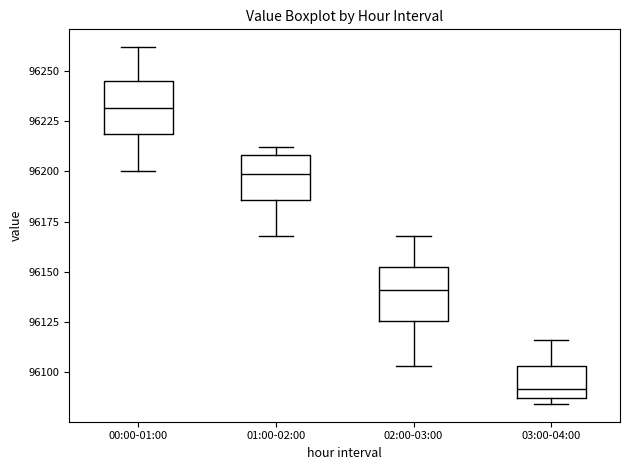

Which box's median line is the highest?

00:00-01:00